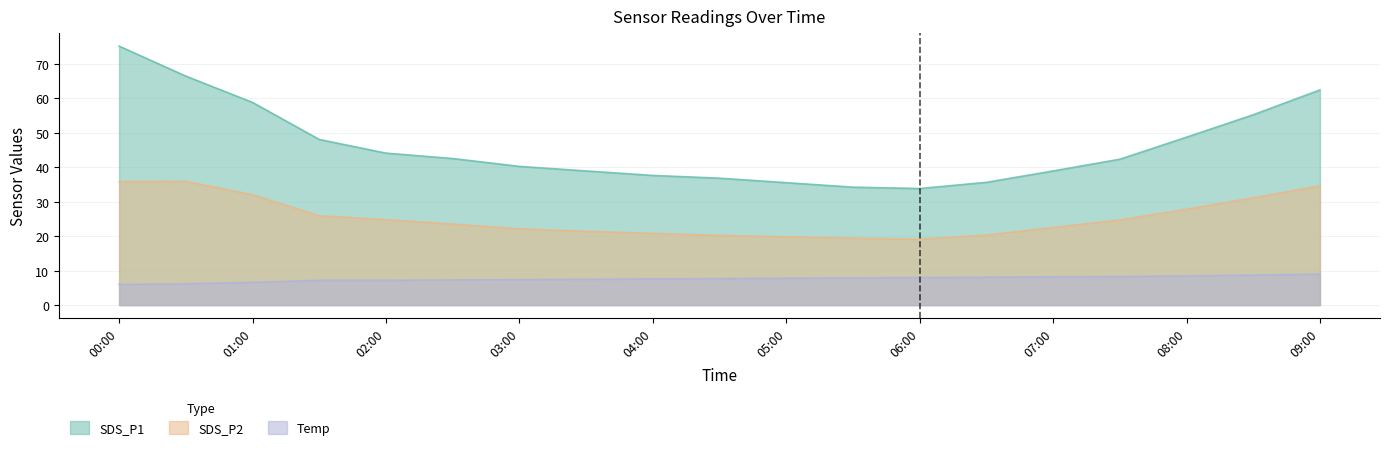

List the series in order of their peak value, highest first.

SDS_P1, SDS_P2, Temp